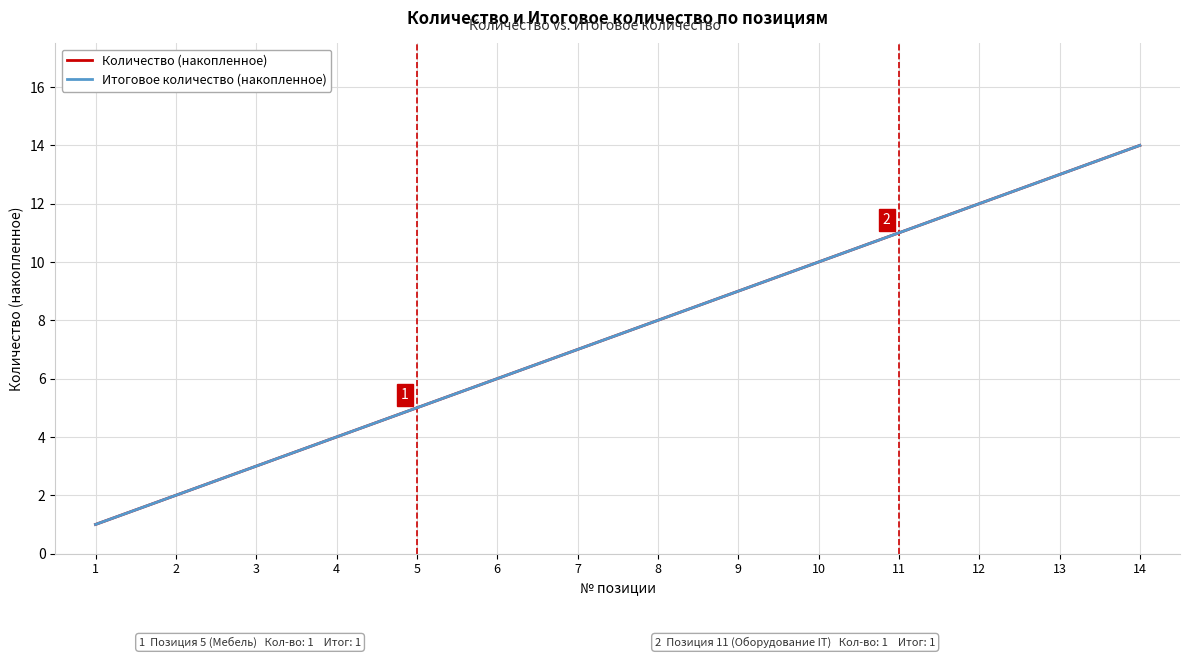

Does the chart have visible grid lines?

Yes